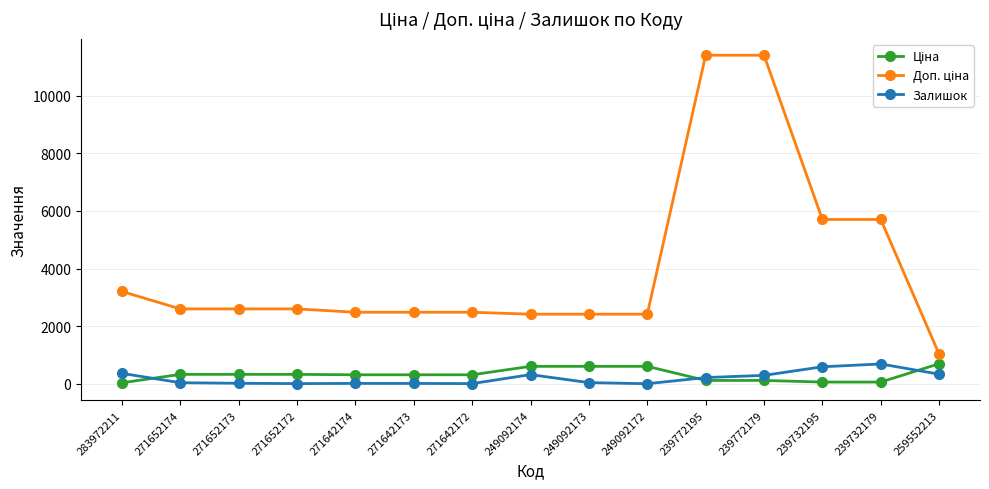

Count the number of categories in the chart.

15